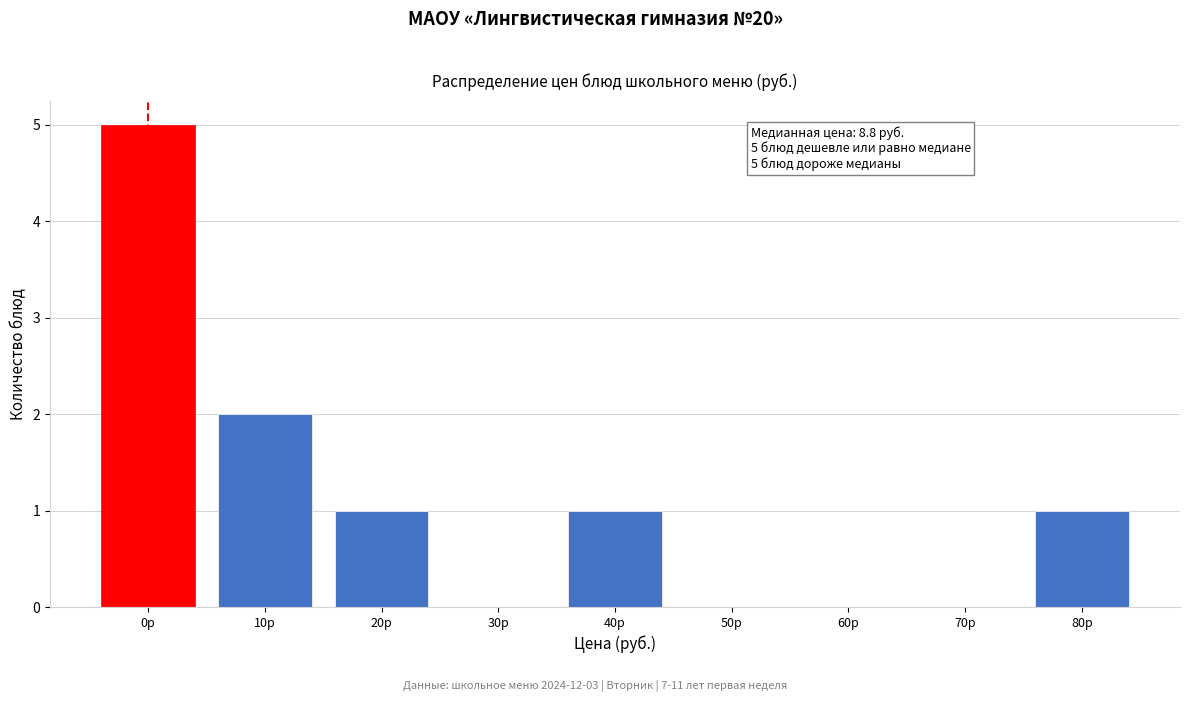

Reading left to right, what are all the values shown in this chart?

0р=5	10р=2	20р=1	30р=0	40р=1	50р=0	60р=0	70р=0	80р=1